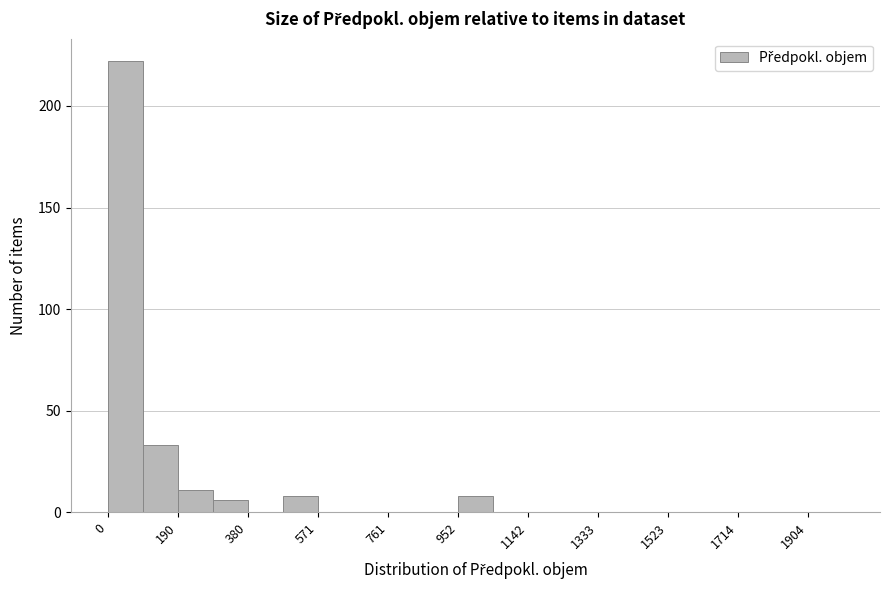

How tall is the bar that spans 480 to 580 on the x-axis? Neither the bar edges nor the heights are printed on the chart, so give them approximately, as read against the axes.

10